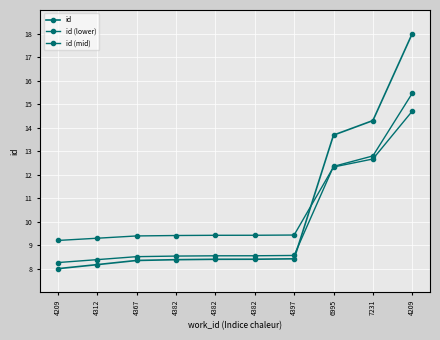

How many lines are shown in the chart?

3